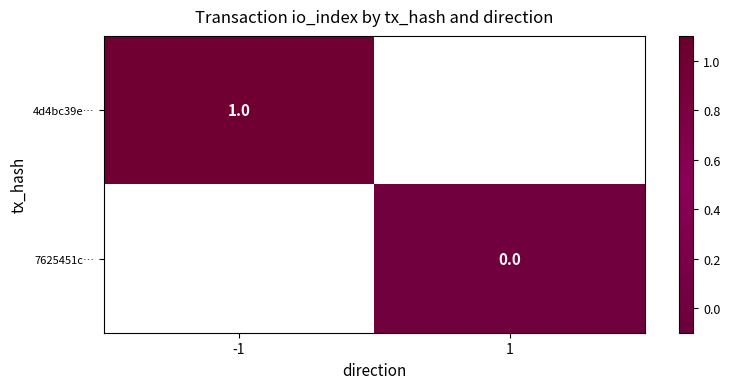

How many categories are shown in the chart?

2